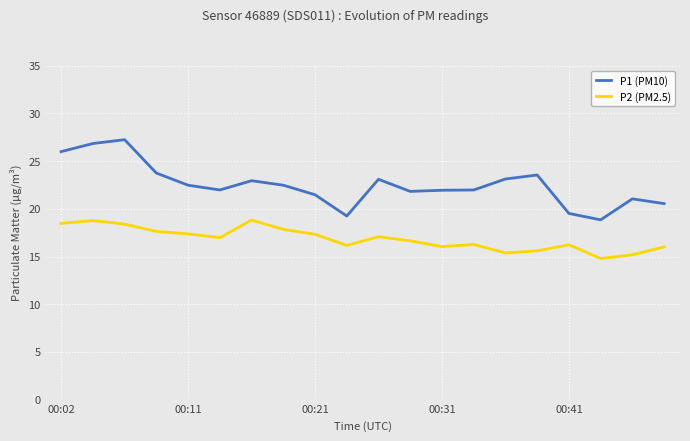

How many lines are shown in the chart?

2